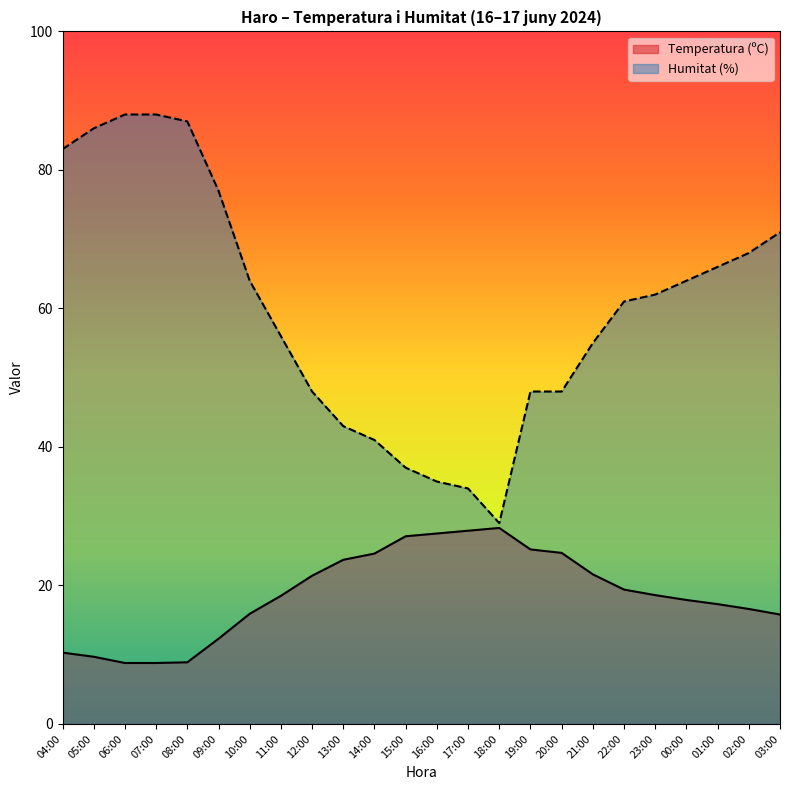

List the labels in order of Temperatura (ºC) value, largest first.

18:00, 17:00, 16:00, 15:00, 19:00, 20:00, 14:00, 13:00, 21:00, 12:00, 22:00, 23:00, 11:00, 00:00, 01:00, 02:00, 10:00, 03:00, 09:00, 04:00, 05:00, 08:00, 06:00, 07:00